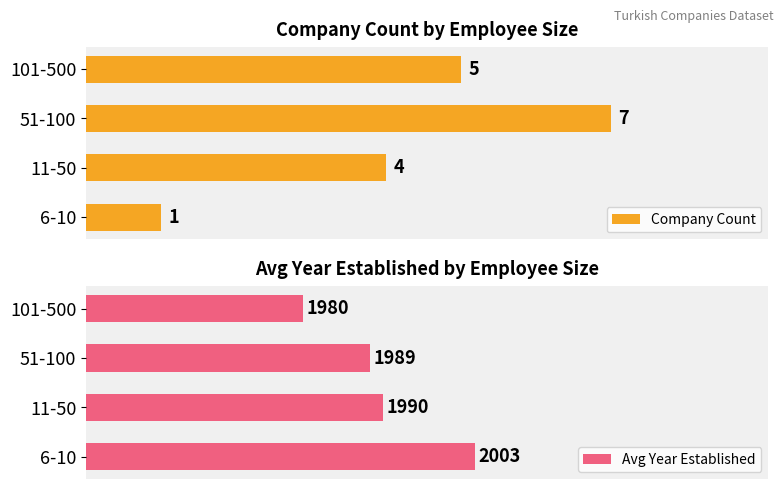

Are the bars horizontal?

Yes